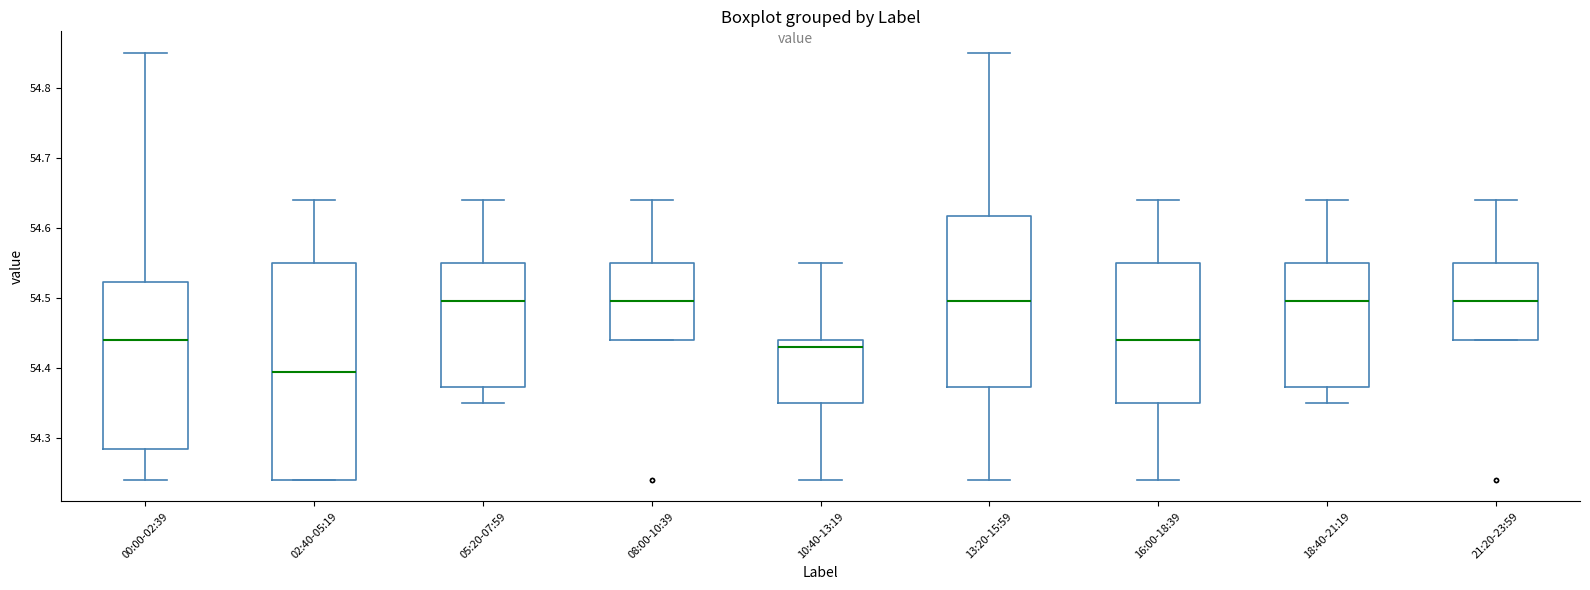

Comparing the boxes themselves (not the whiskers), which one is the tallest?

02:40-05:19